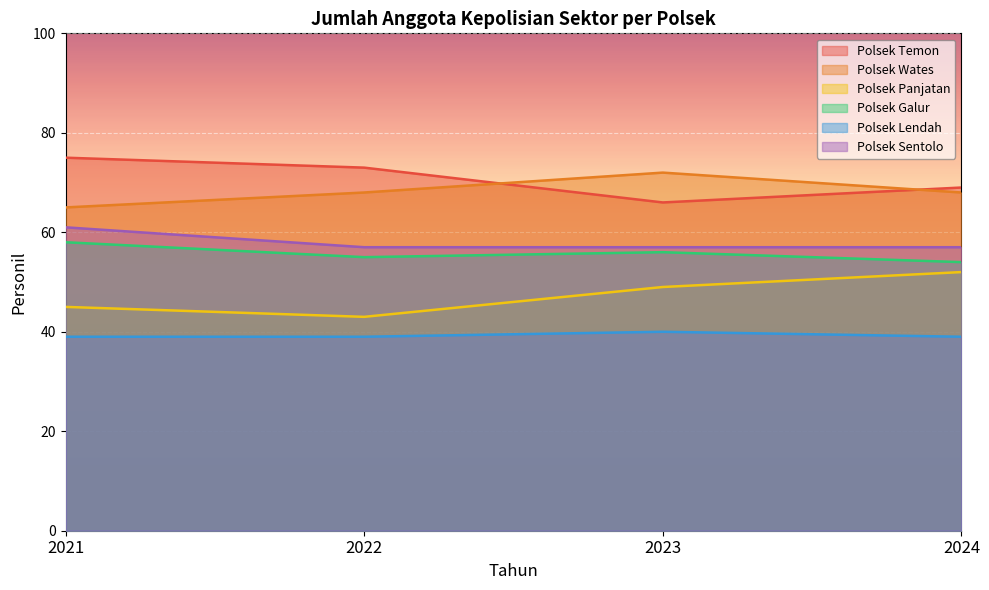

Which series has the largest total across all categories?

Polsek Temon